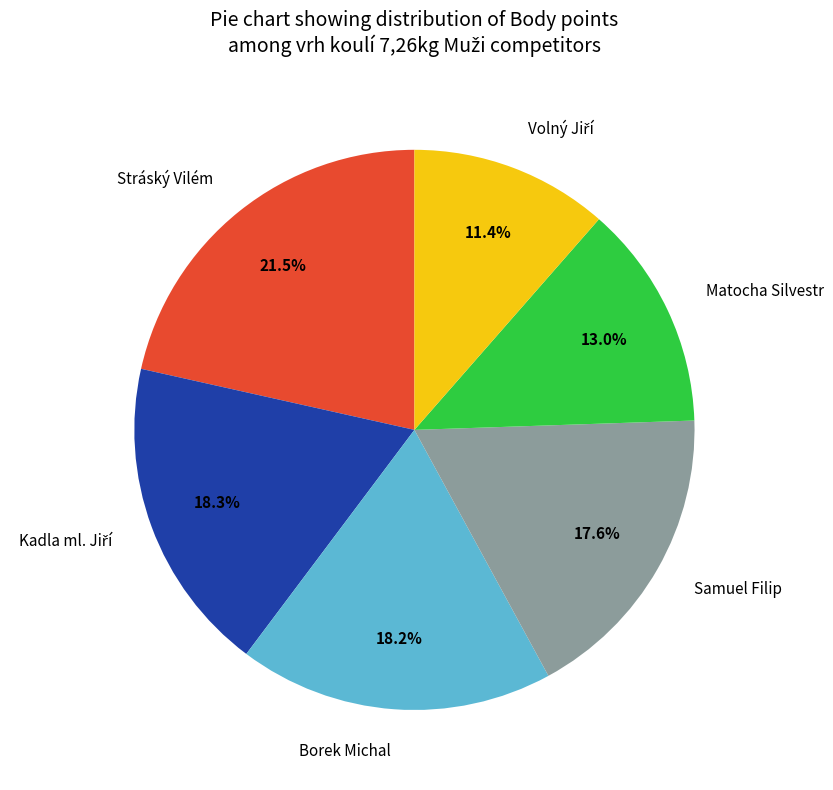

Which slice is the largest?

Stráský Vilém